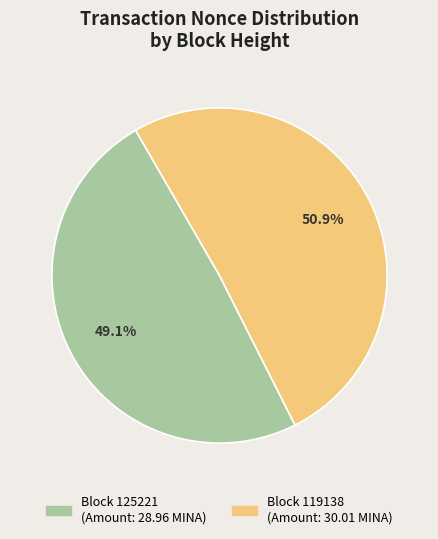

Is there a majority slice in this chart?

Yes